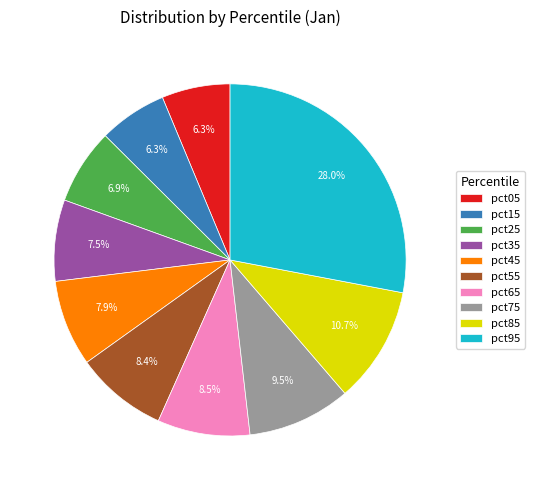

How many segments does this pie chart have?

10